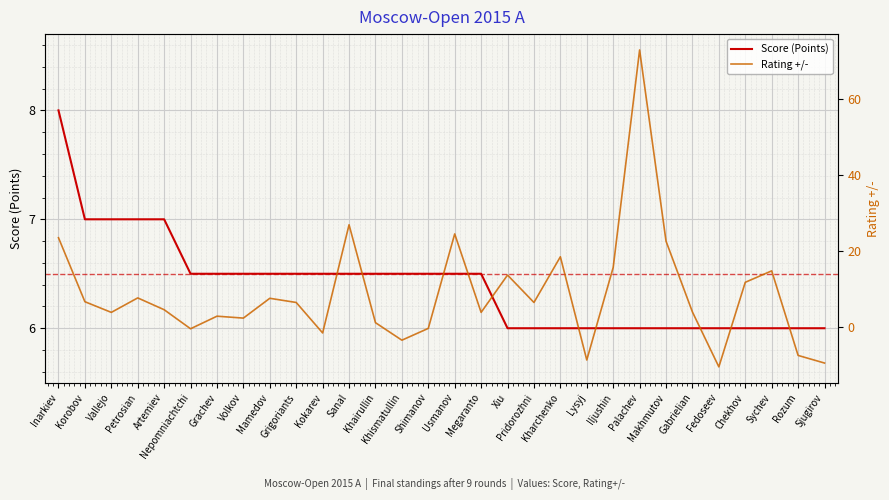

Reading right to left, transcribe all the data shown in this chart.

Score (Points): Sjugirov=6.0	Rozum=6.0	Sychev=6.0	Chekhov=6.0	Fedoseev=6.0	Gabrielian=6.0	Makhmutov=6.0	Palachev=6.0	Iljushin=6.0	Lysyj=6.0	Kharchenko=6.0	Pridorozhni=6.0	Xiu=6.0	Megaranto=6.5	Usmanov=6.5	Shimanov=6.5	Khismatullin=6.5	Khairullin=6.5	Sanal=6.5	Kokarev=6.5	Grigoriants=6.5	Mamedov=6.5	Volkov=6.5	Grachev=6.5	Nepomniachtchi=6.5	Artemiev=7.0	Petrosian=7.0	Vallejo=7.0	Korobov=7.0	Inarkiev=8.0
Rating +/-: Sjugirov=-9.4	Rozum=-7.4	Sychev=14.8	Chekhov=11.8	Fedoseev=-10.4	Gabrielian=4.0	Makhmutov=22.6	Palachev=72.8	Iljushin=15.7	Lysyj=-8.6	Kharchenko=18.5	Pridorozhni=6.5	Xiu=13.7	Megaranto=3.9	Usmanov=24.5	Shimanov=-0.3	Khismatullin=-3.4	Khairullin=1.2	Sanal=26.9	Kokarev=-1.5	Grigoriants=6.5	Mamedov=7.6	Volkov=2.4	Grachev=2.9	Nepomniachtchi=-0.4	Artemiev=4.6	Petrosian=7.7	Vallejo=3.9	Korobov=6.7	Inarkiev=23.5